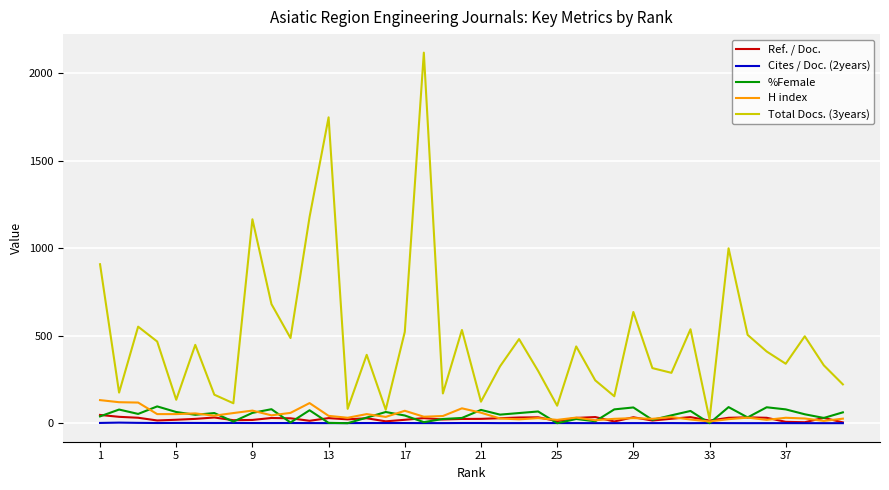

Which series has the largest range (max minus min)?

Total Docs. (3years)